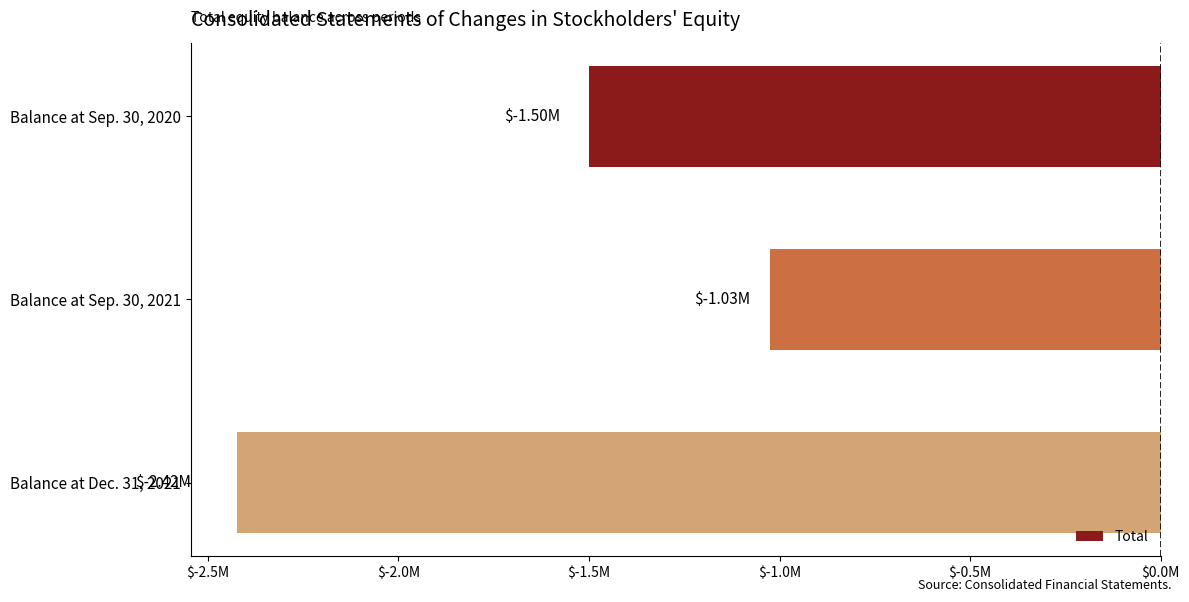

List the labels in order of value, largest first.

Balance at Sep. 30, 2021, Balance at Sep. 30, 2020, Balance at Dec. 31, 2021